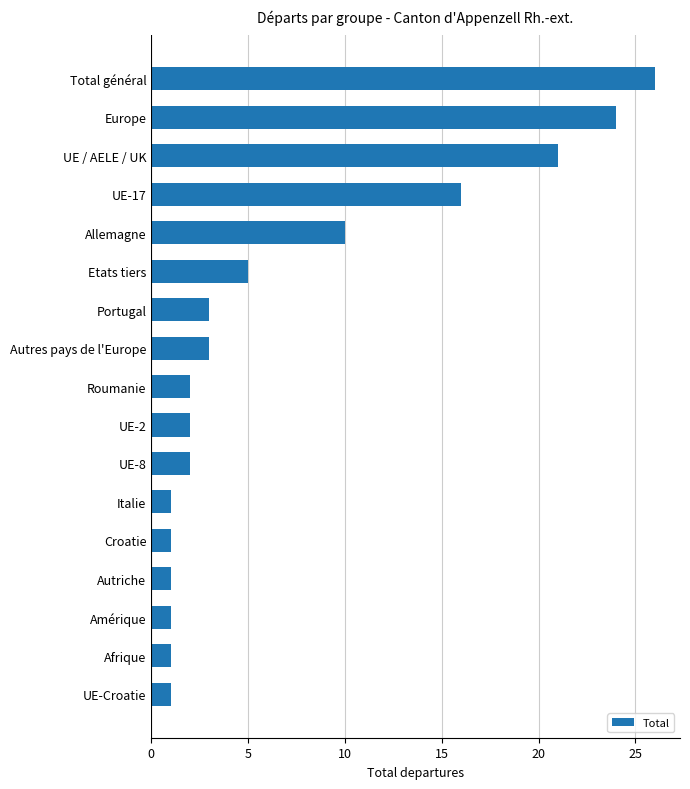

Does the chart contain stacked bars?

No